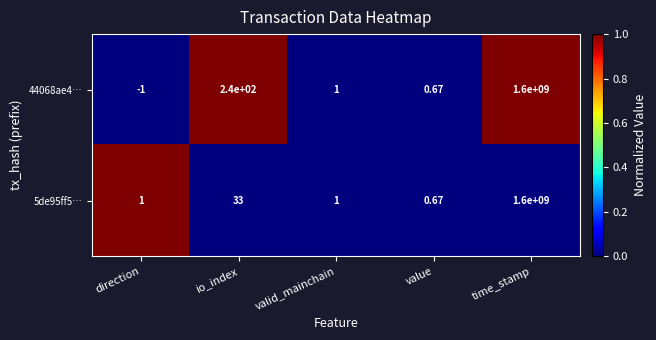

How many distinct data groups are displayed?

2